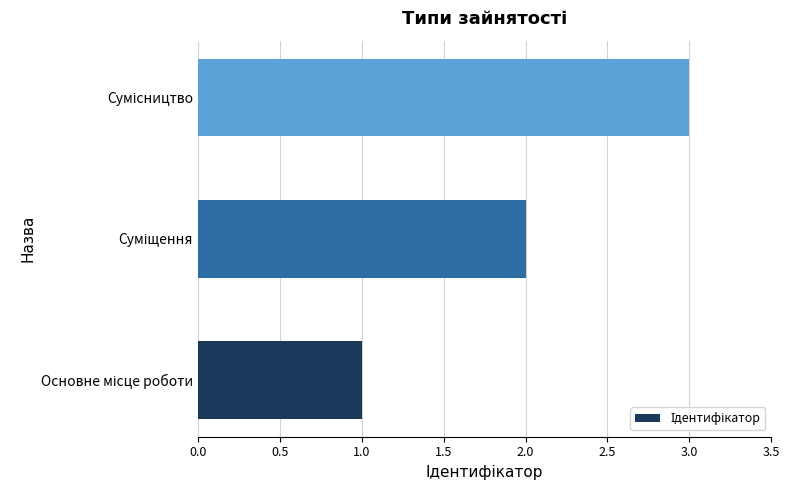

What is the greatest value displayed?

3